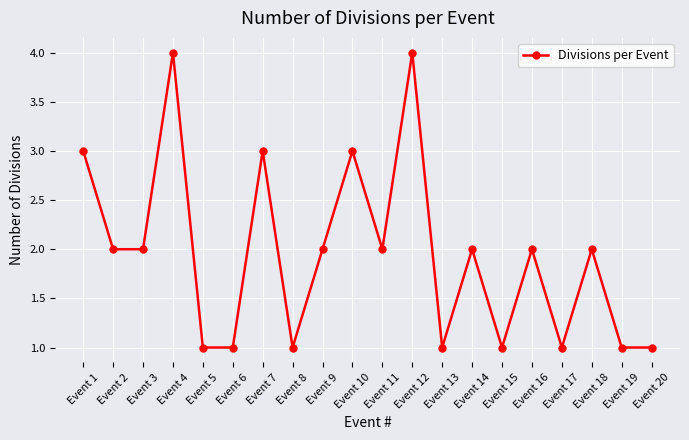

Reading left to right, extract all data points from this chart.

3	2	2	4	1	1	3	1	2	3	2	4	1	2	1	2	1	2	1	1